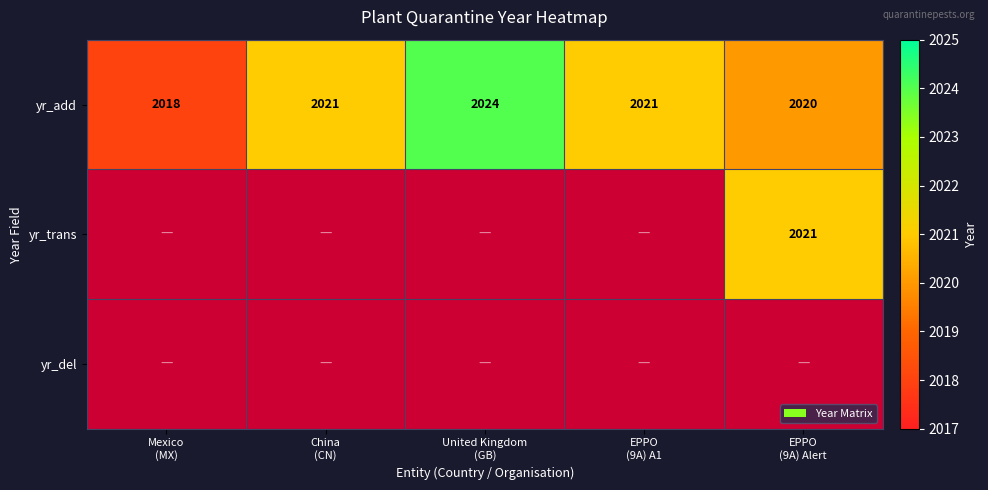

What is the average value of the yr_add series?

2020.8